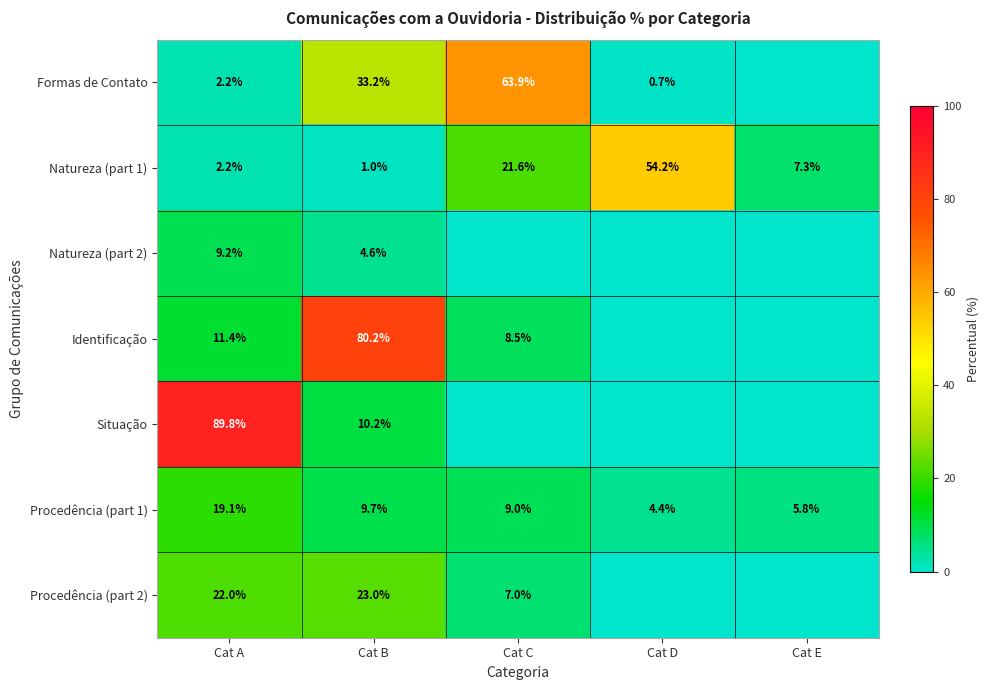

The Situação series shows 89.8 at Cat A. True or false?

True